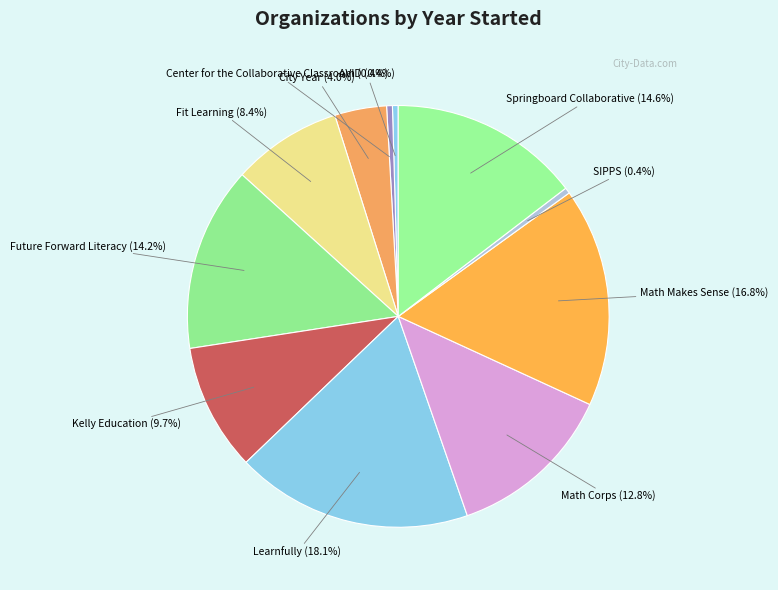

To the nearest percent, what is the average slice percentage?

9%